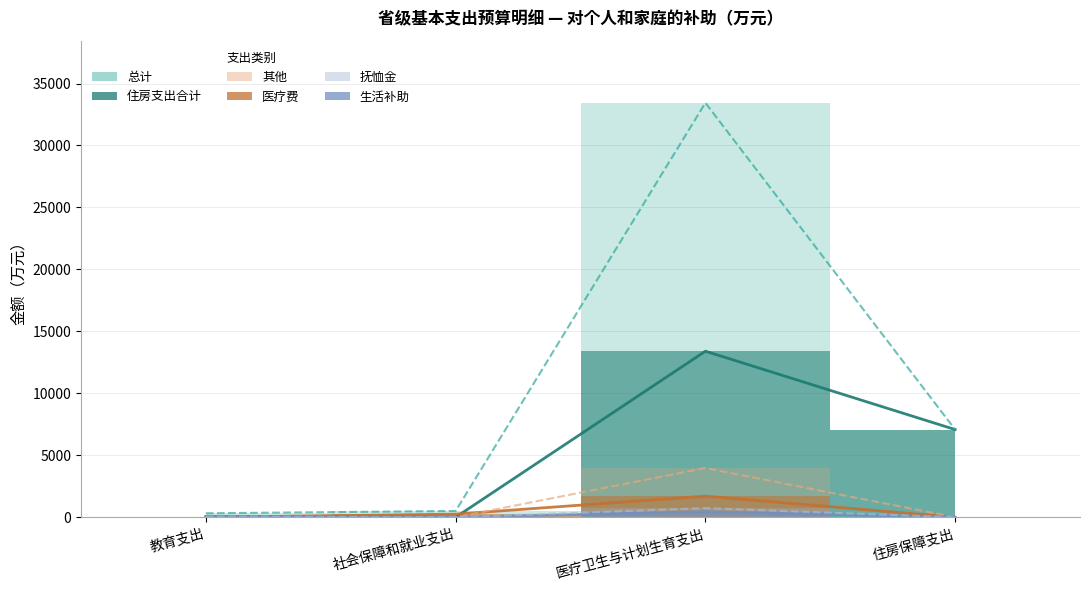

What is the difference between the maximum and minimum values in the 医疗费 series?

1705.1